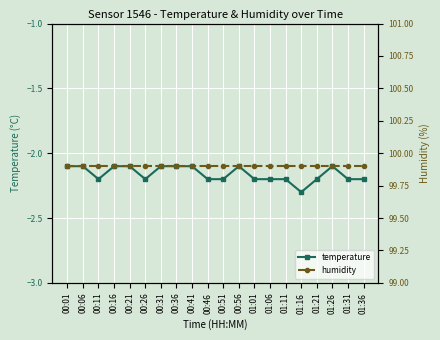

What is the greatest value displayed?

99.9